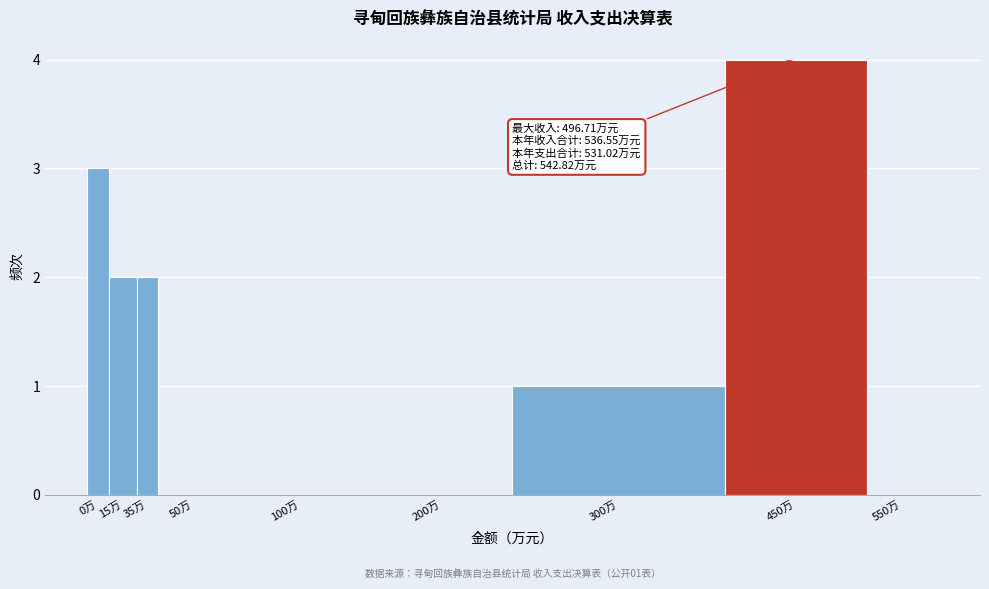

Reading left to right, what are all the values shown in this chart?

0万=3	15万=2	35万=2	50万=0	100万=0	200万=0	300万=1	450万=4	550万=0